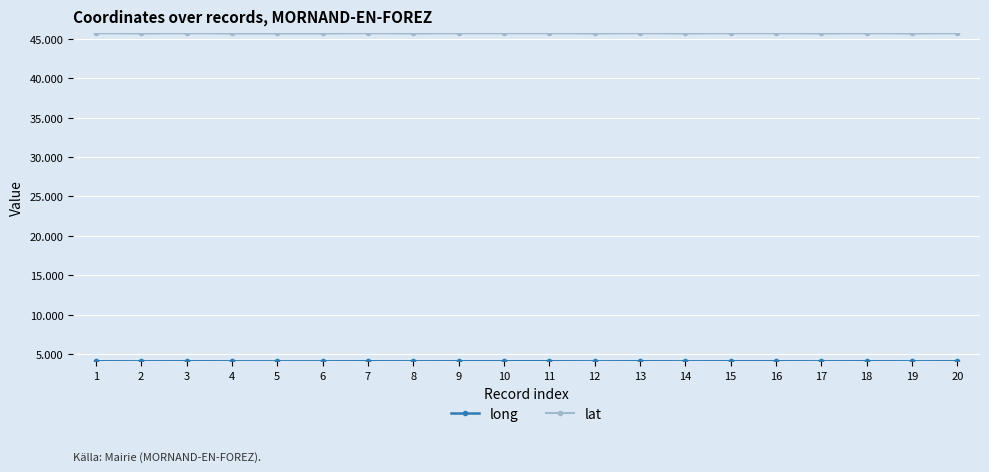

What is the value of the lat point at the 16th from the left?

45.7